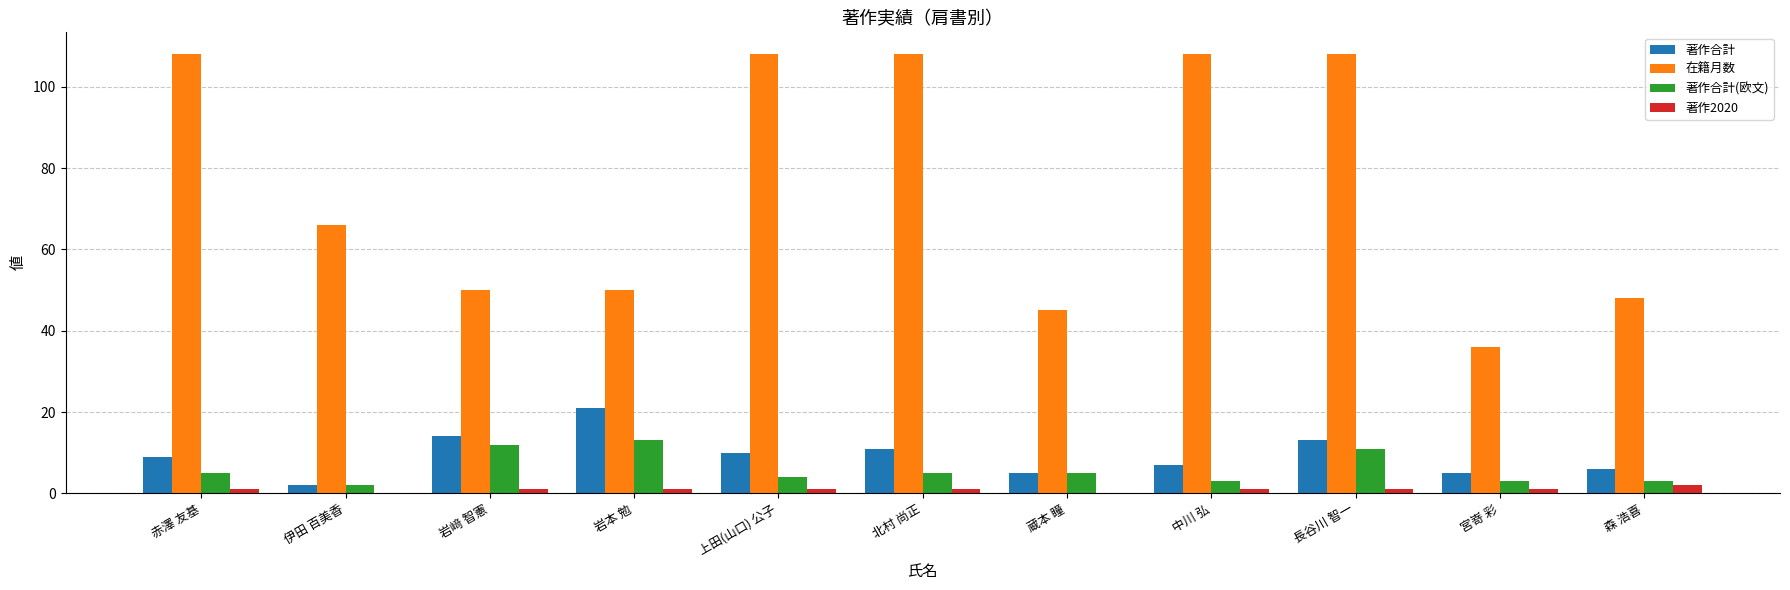

What is the approximate value of 著作2020 at 森 浩喜?

2